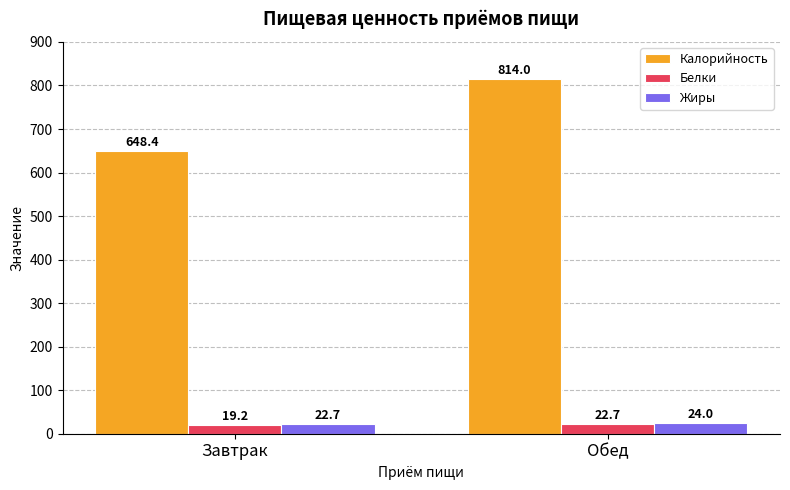

Which series has the largest total across all categories?

Калорийность